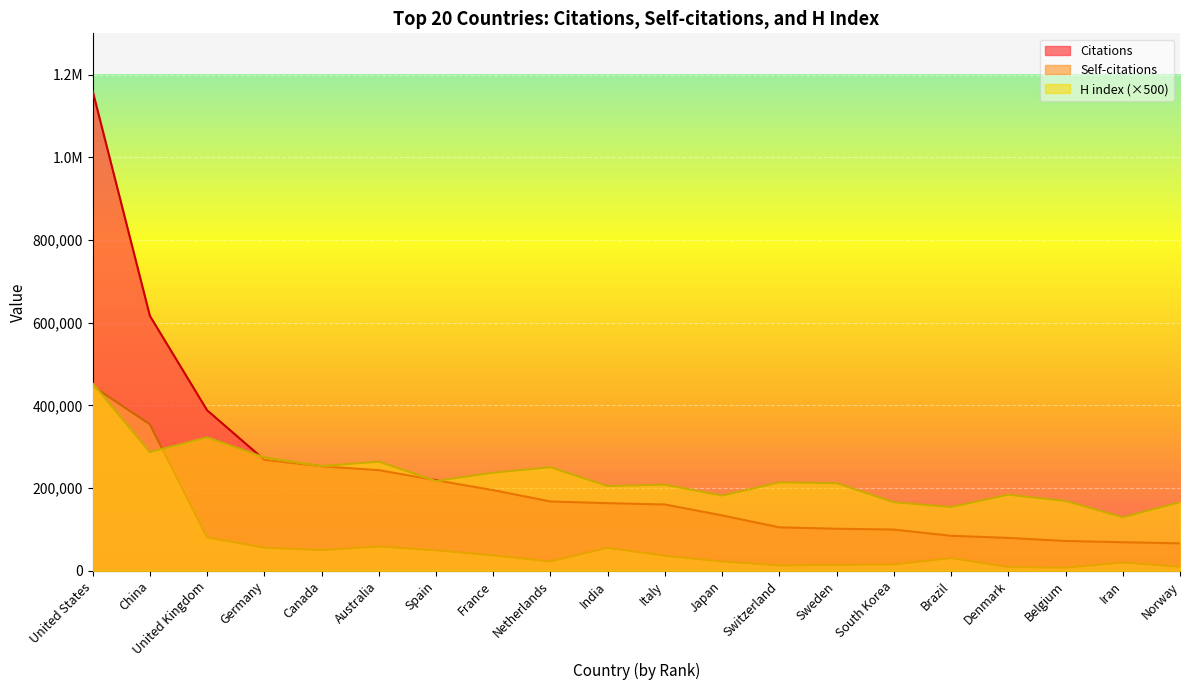

In Self-citations, how many points are higher than both neighbors (excluding endpoints)?

4